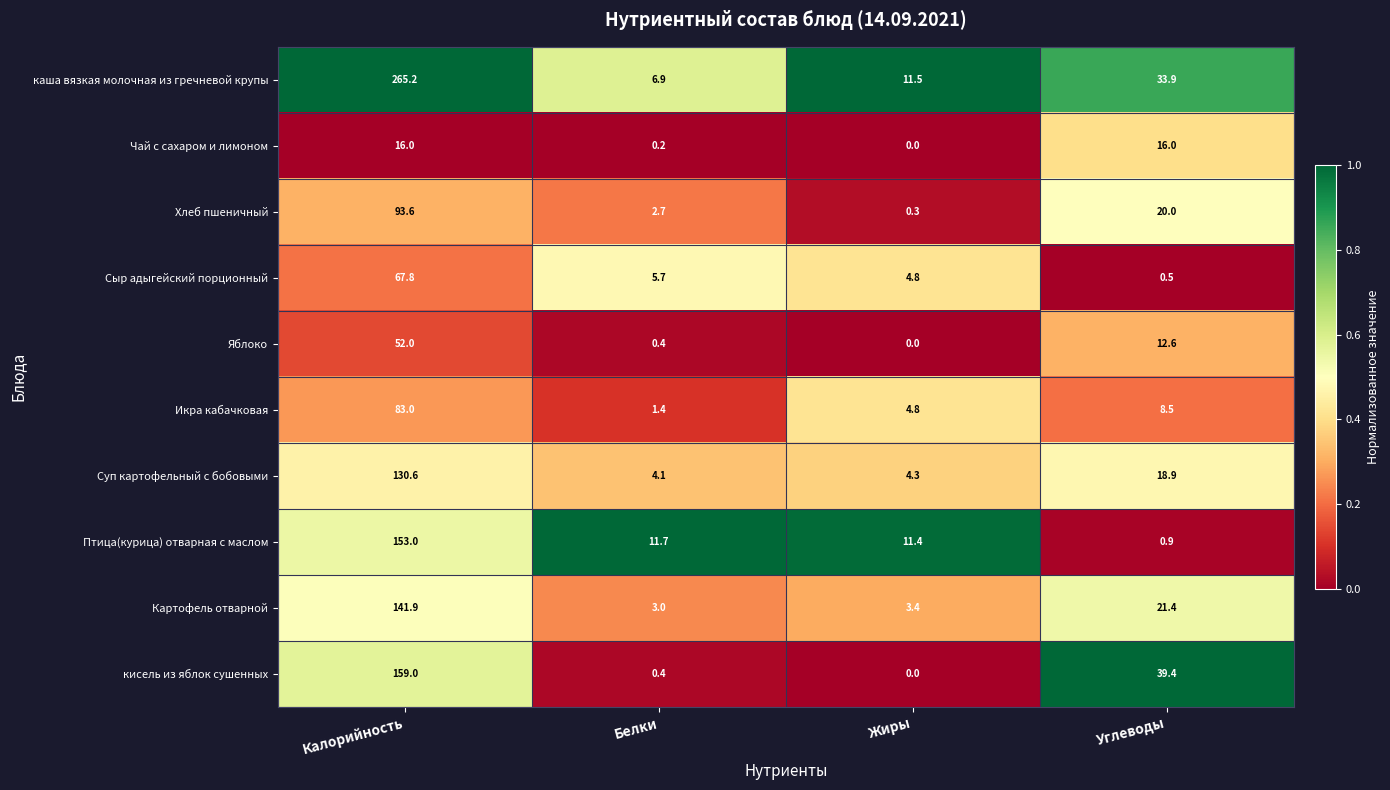

Where does the Хлеб пшеничный series first go above 20?

Калорийность